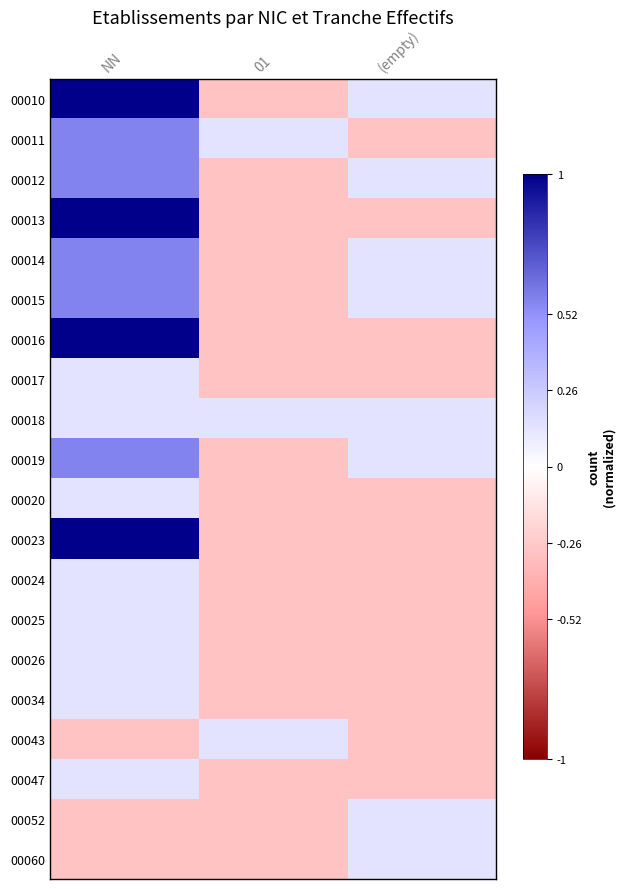

Reading left to right, what are all the values shown in this chart?

00010: NN=1.0	01=-0.3	(empty)=0.1
00011: NN=0.6	01=0.1	(empty)=-0.3
00012: NN=0.6	01=-0.3	(empty)=0.1
00013: NN=1.0	01=-0.3	(empty)=-0.3
00014: NN=0.6	01=-0.3	(empty)=0.1
00015: NN=0.6	01=-0.3	(empty)=0.1
00016: NN=1.0	01=-0.3	(empty)=-0.3
00017: NN=0.1	01=-0.3	(empty)=-0.3
00018: NN=0.1	01=0.1	(empty)=0.1
00019: NN=0.6	01=-0.3	(empty)=0.1
00020: NN=0.1	01=-0.3	(empty)=-0.3
00023: NN=1.0	01=-0.3	(empty)=-0.3
00024: NN=0.1	01=-0.3	(empty)=-0.3
00025: NN=0.1	01=-0.3	(empty)=-0.3
00026: NN=0.1	01=-0.3	(empty)=-0.3
00034: NN=0.1	01=-0.3	(empty)=-0.3
00043: NN=-0.3	01=0.1	(empty)=-0.3
00047: NN=0.1	01=-0.3	(empty)=-0.3
00052: NN=-0.3	01=-0.3	(empty)=0.1
00060: NN=-0.3	01=-0.3	(empty)=0.1